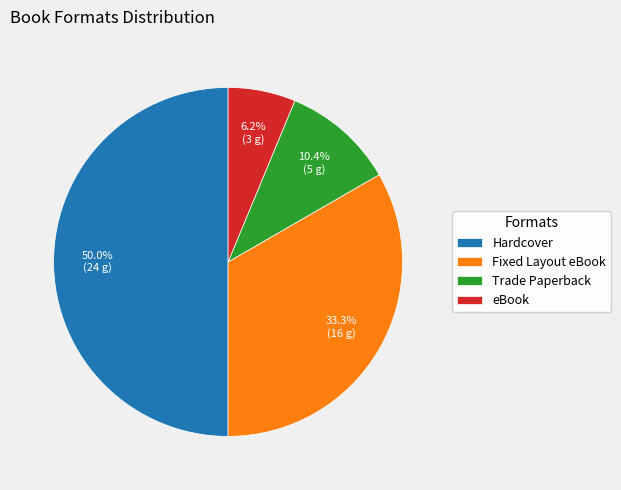

Which category has the smallest portion of the pie?

eBook